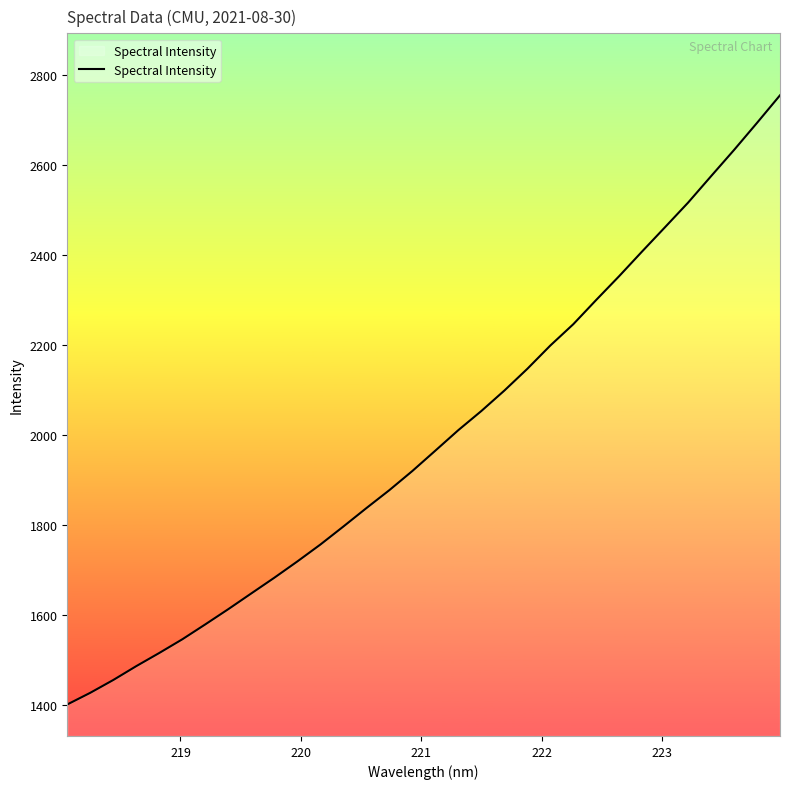

How many distinct data groups are displayed?

1